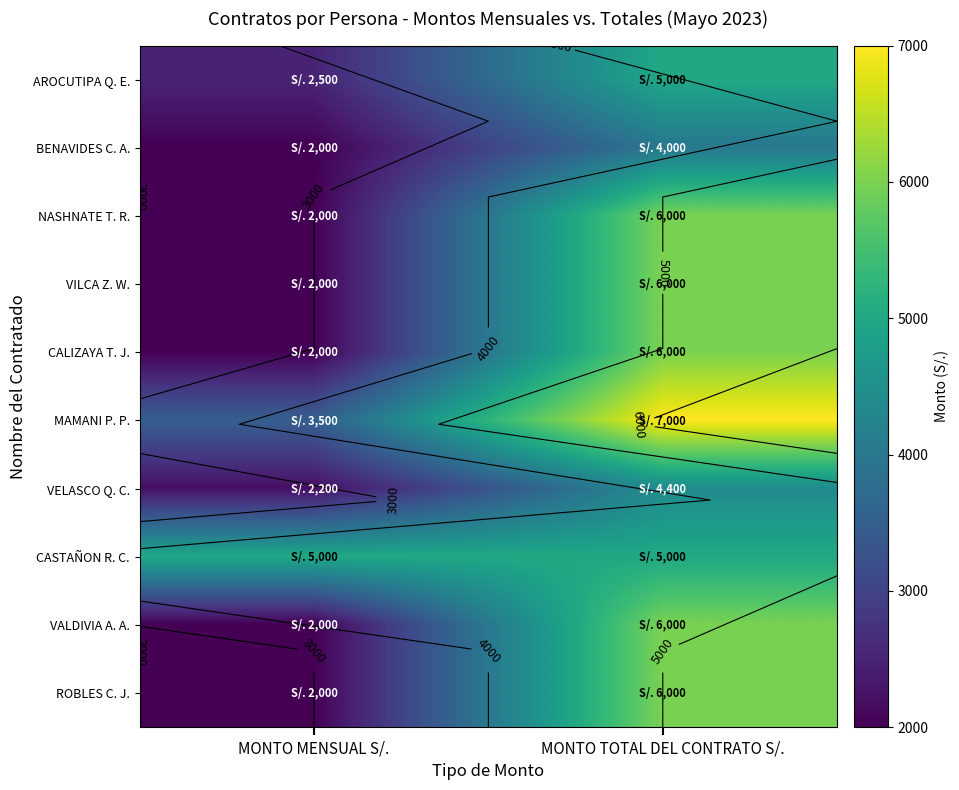

What is the total value across all series at MONTO MENSUAL S/.?

25200